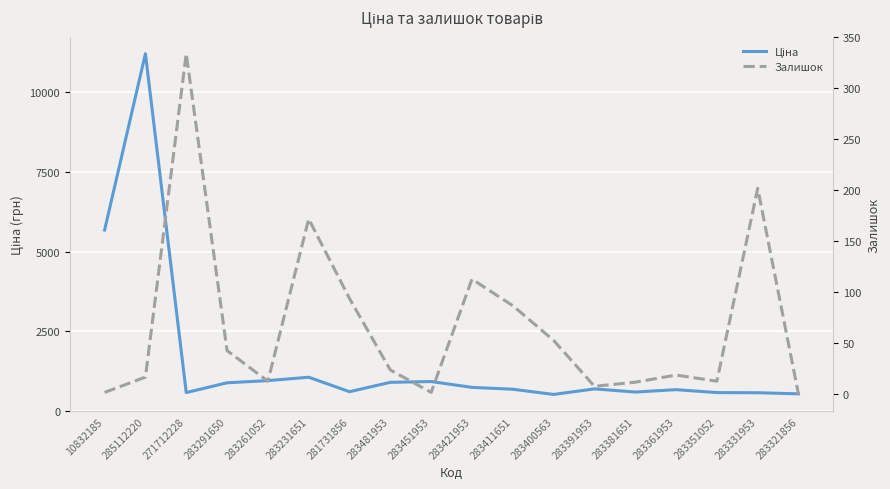

What is the average value of the Ціна series?

1585.4